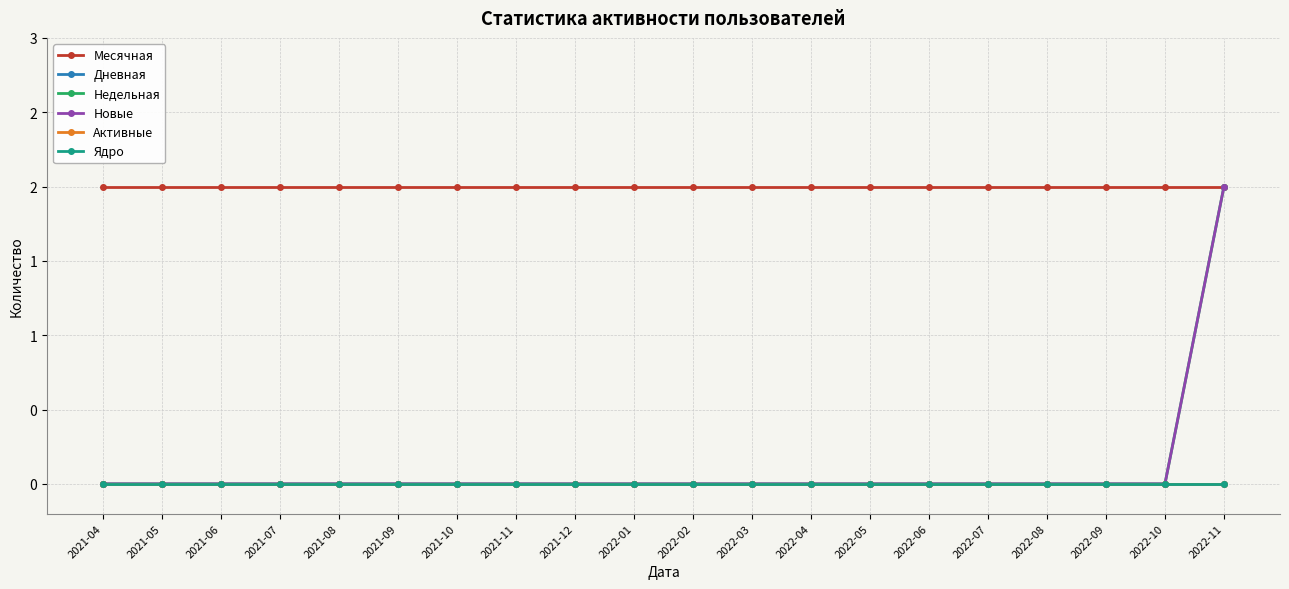

The value of Новые at 2021-04 is -1. True or false?

False